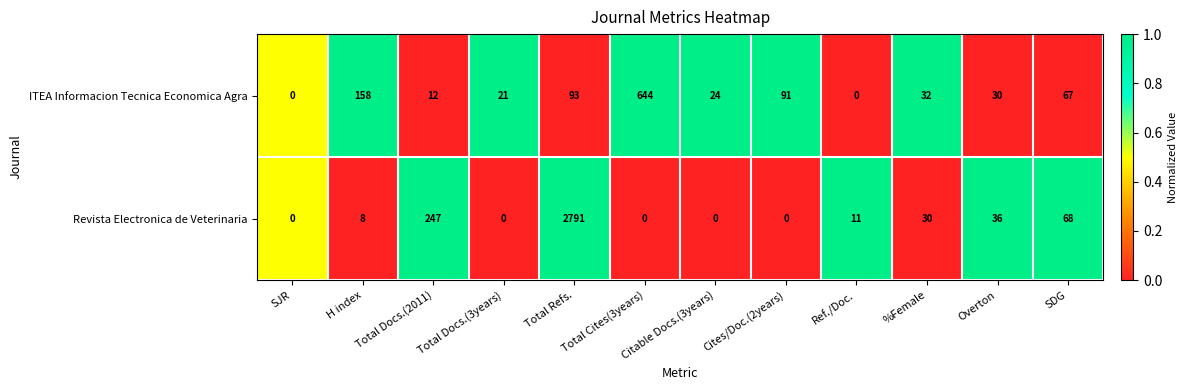

The Revista Electronica de Veterinaria series shows 945 at Total Docs.(3years). True or false?

False